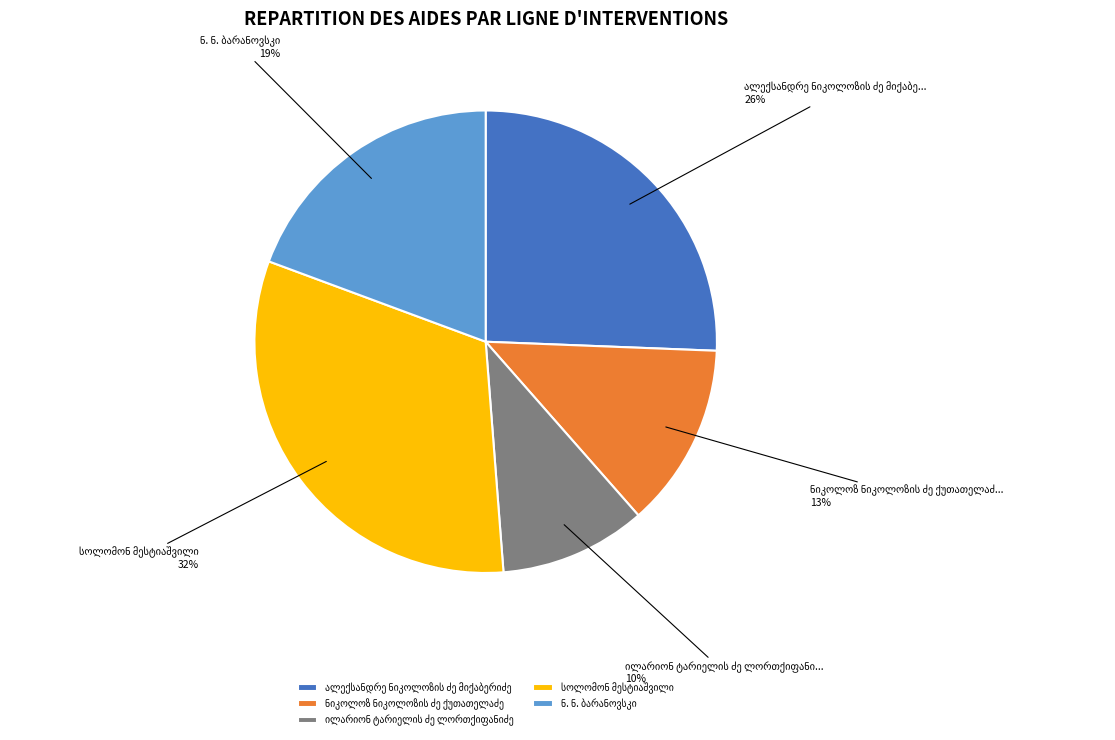

Is there any slice that represents more than half of the pie?

No